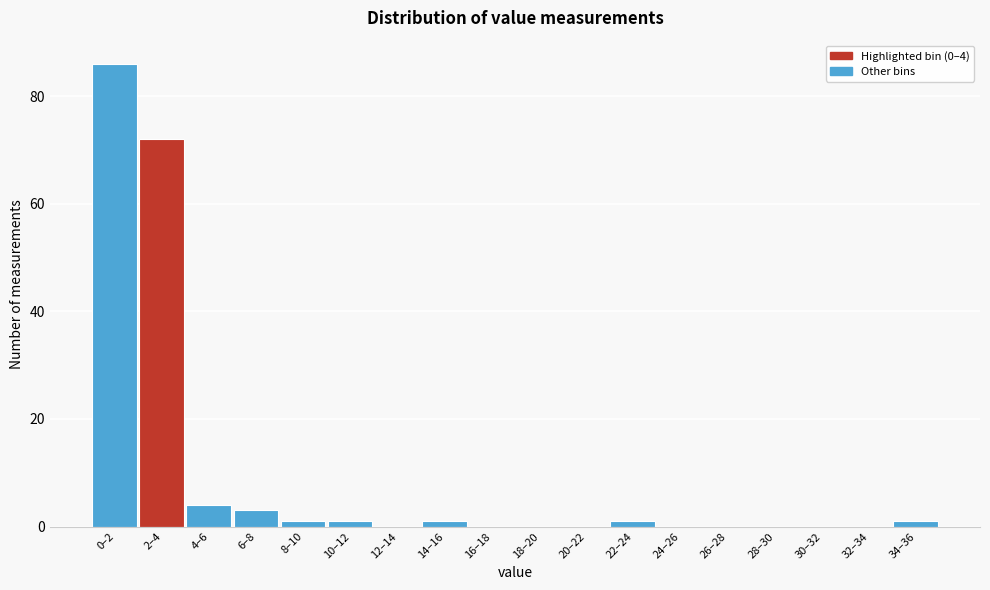

Reading left to right, list all the values displayed in this chart.

0–2=86	2–4=72	4–6=4	6–8=3	8–10=1	10–12=1	12–14=0	14–16=1	16–18=0	18–20=0	20–22=0	22–24=1	24–26=0	26–28=0	28–30=0	30–32=0	32–34=0	34–36=1